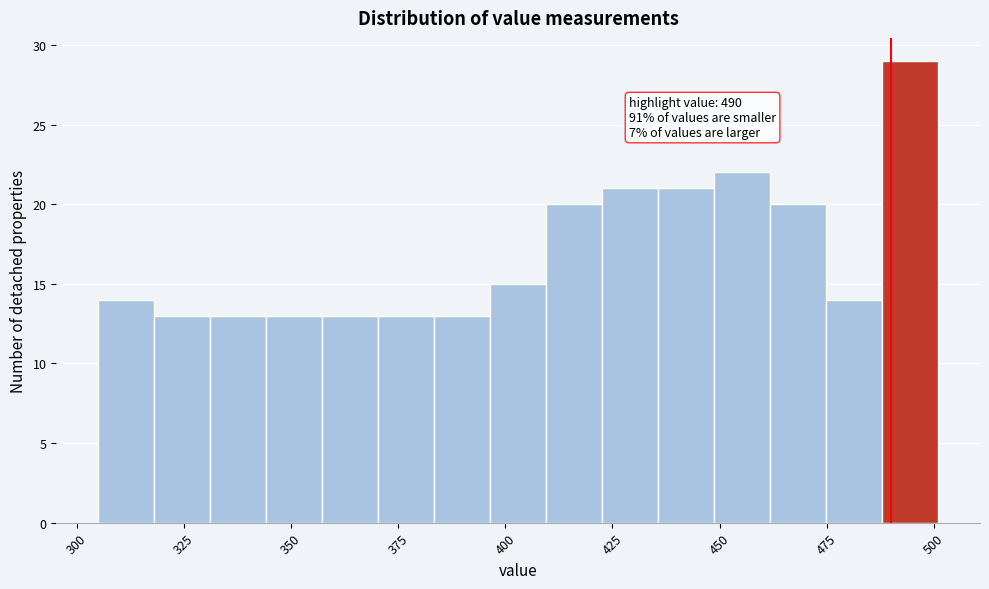

Read against the x-axis, roughly where is the centre of the tallest bar?

495